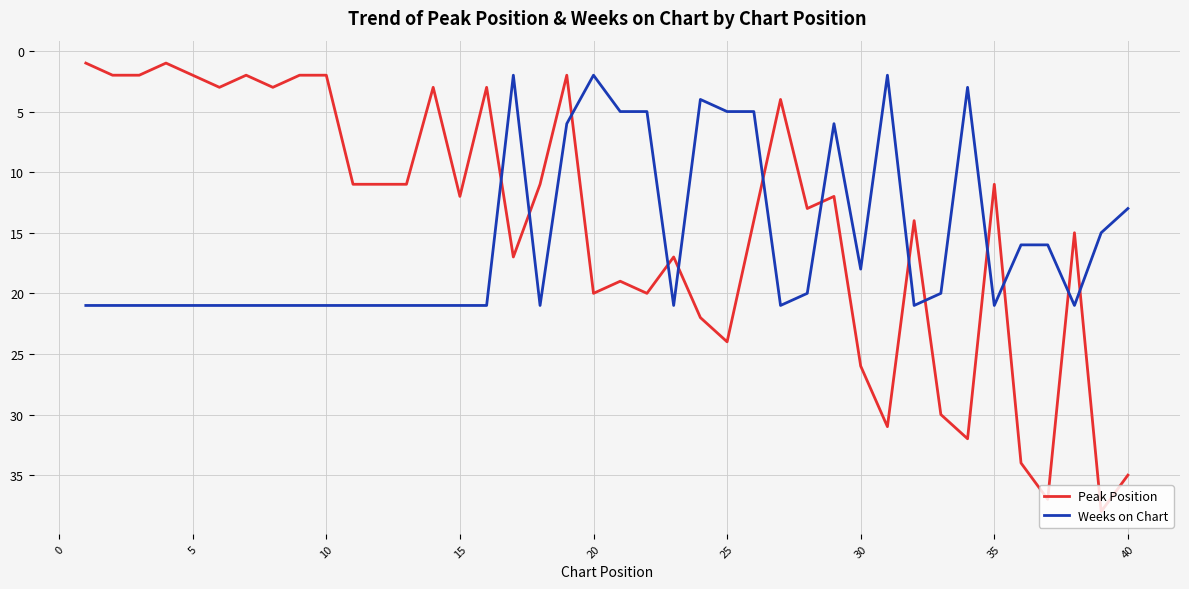

Which series has the largest range (max minus min)?

Peak Position